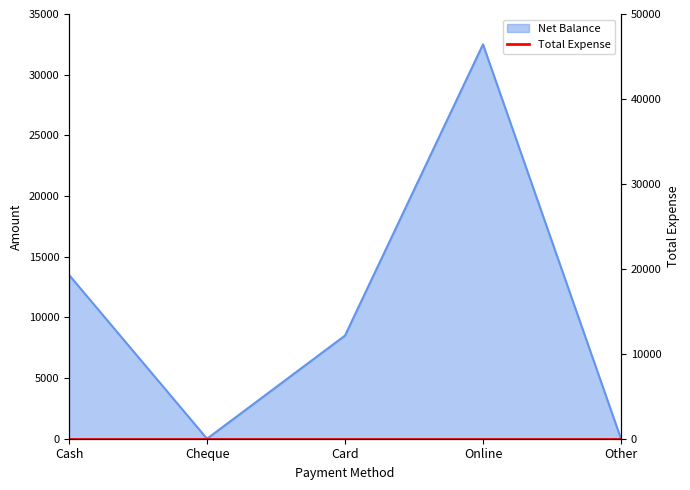

How many data points are less than 8500?

2